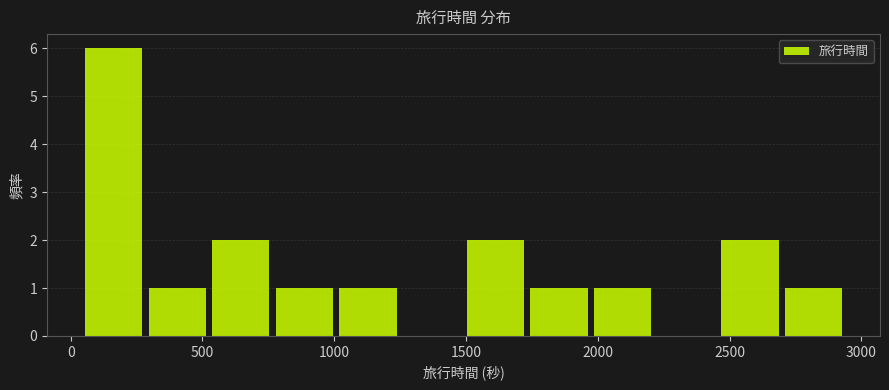

What is the height of the bar covering 1500 to 1750 on the x-axis? Neither the bar edges nor the heights are printed on the chart, so give them approximately, as read against the axes.

2